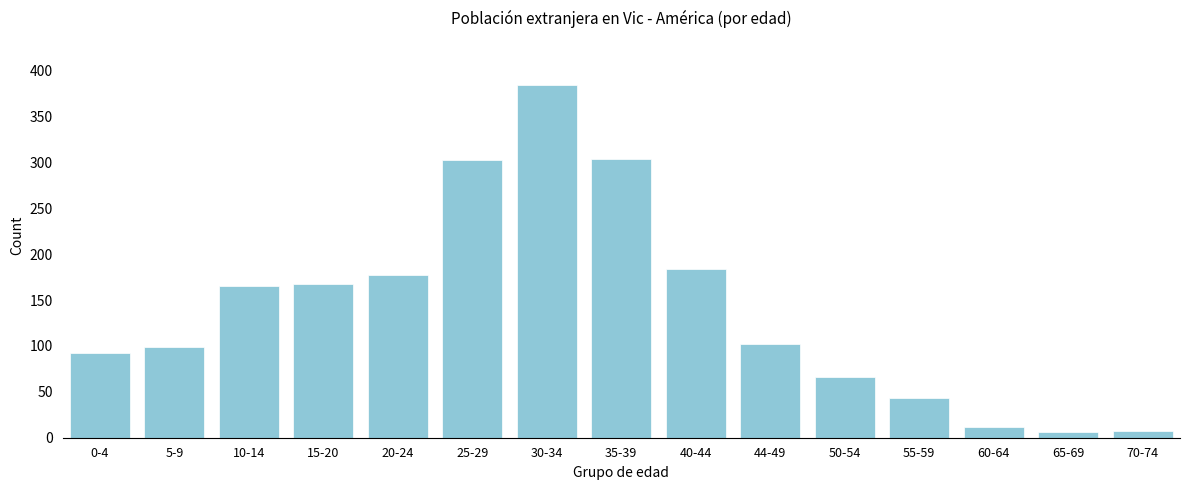

What is the label of the 13th bar from the left?

60-64